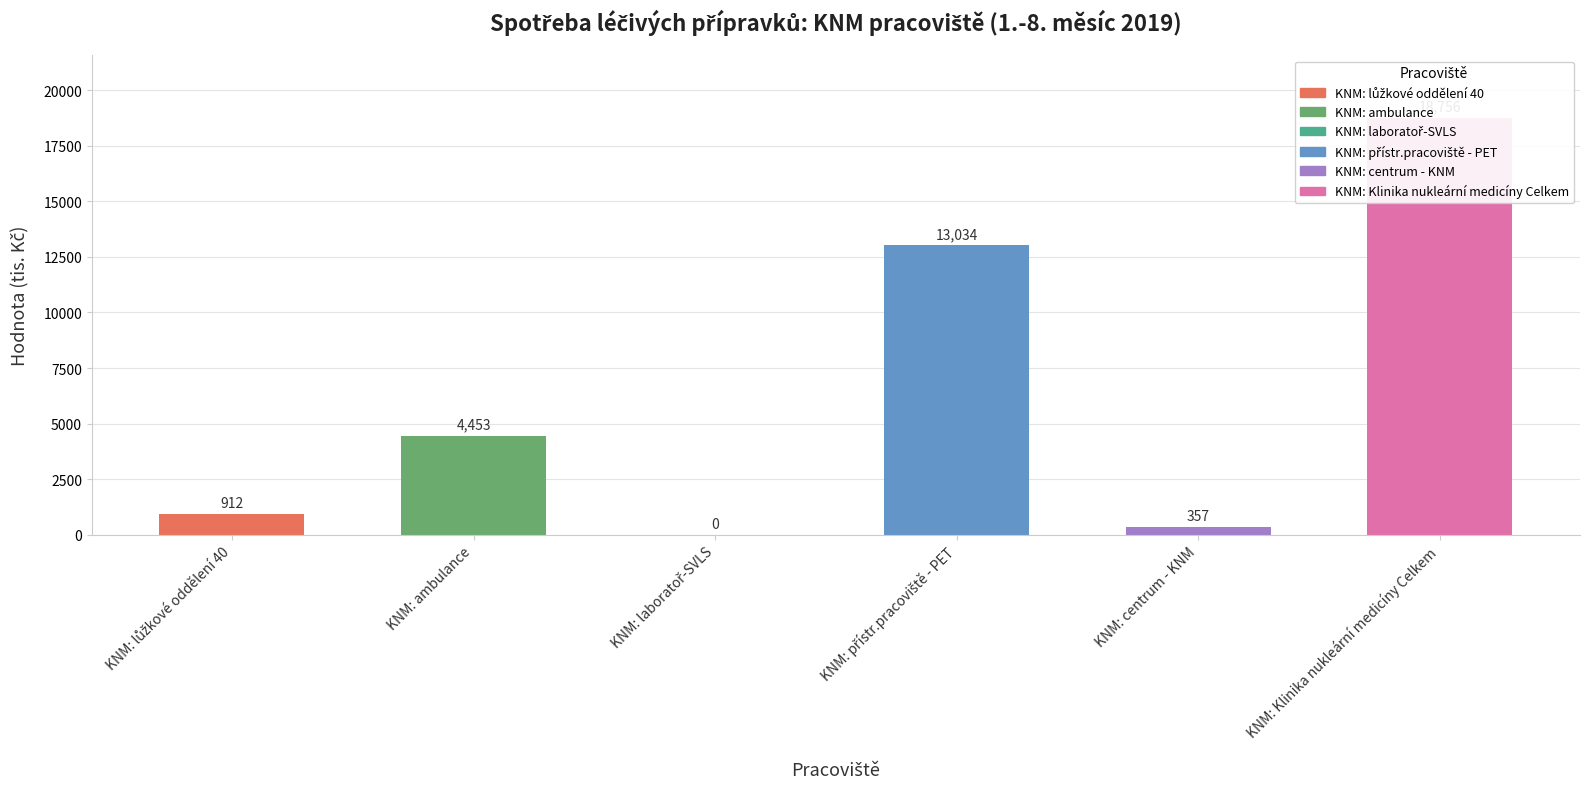

The chart shows a value of 18706.3 at KNM: přístr.pracoviště - PET. True or false?

False